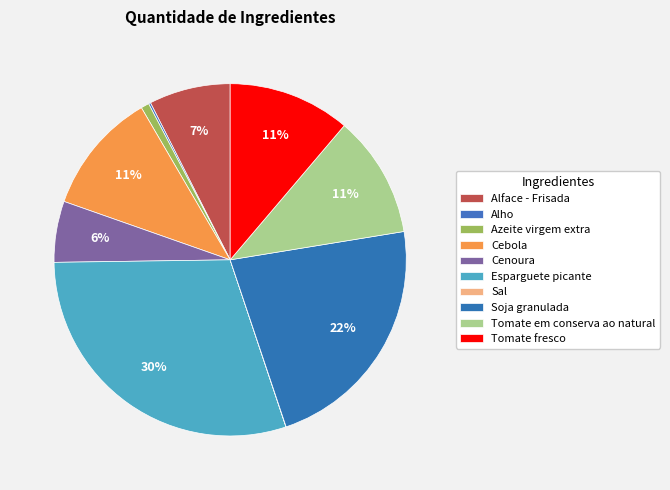

How many slices are in this pie chart?

10